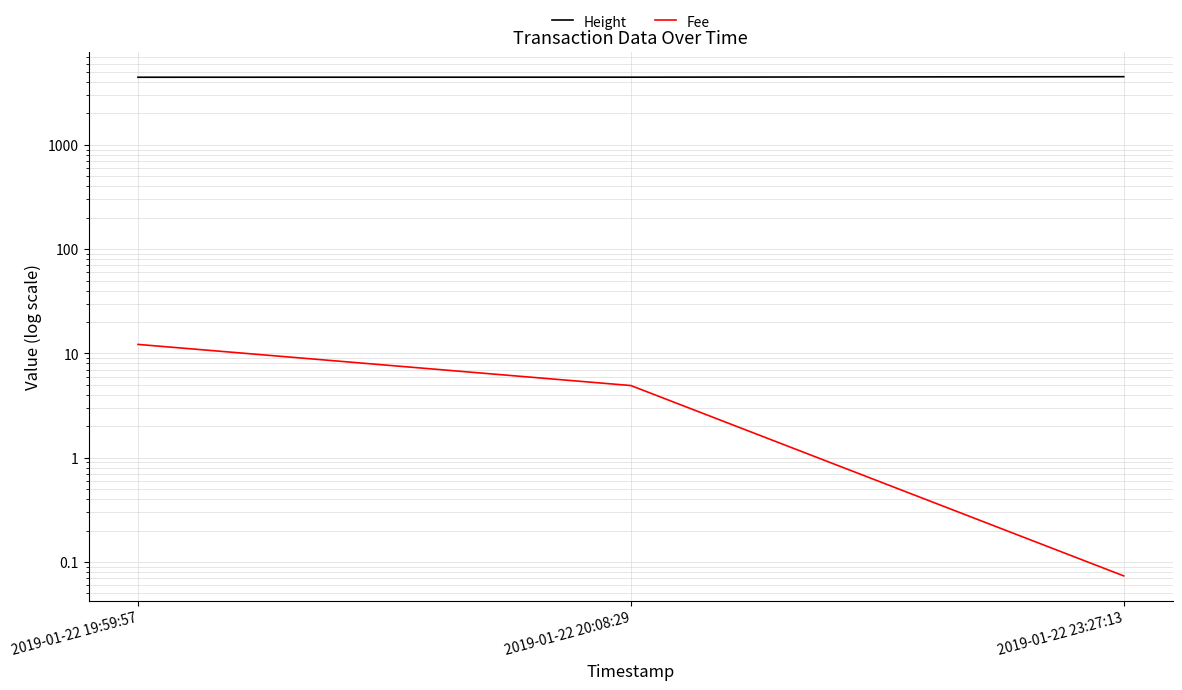

Reading left to right, list all the values displayed in this chart.

Height: 2019-01-22 19:59:57=4450.0	2019-01-22 20:08:29=4455.0	2019-01-22 23:27:13=4504.0
Fee: 2019-01-22 19:59:57=12.2	2019-01-22 20:08:29=4.9	2019-01-22 23:27:13=0.1